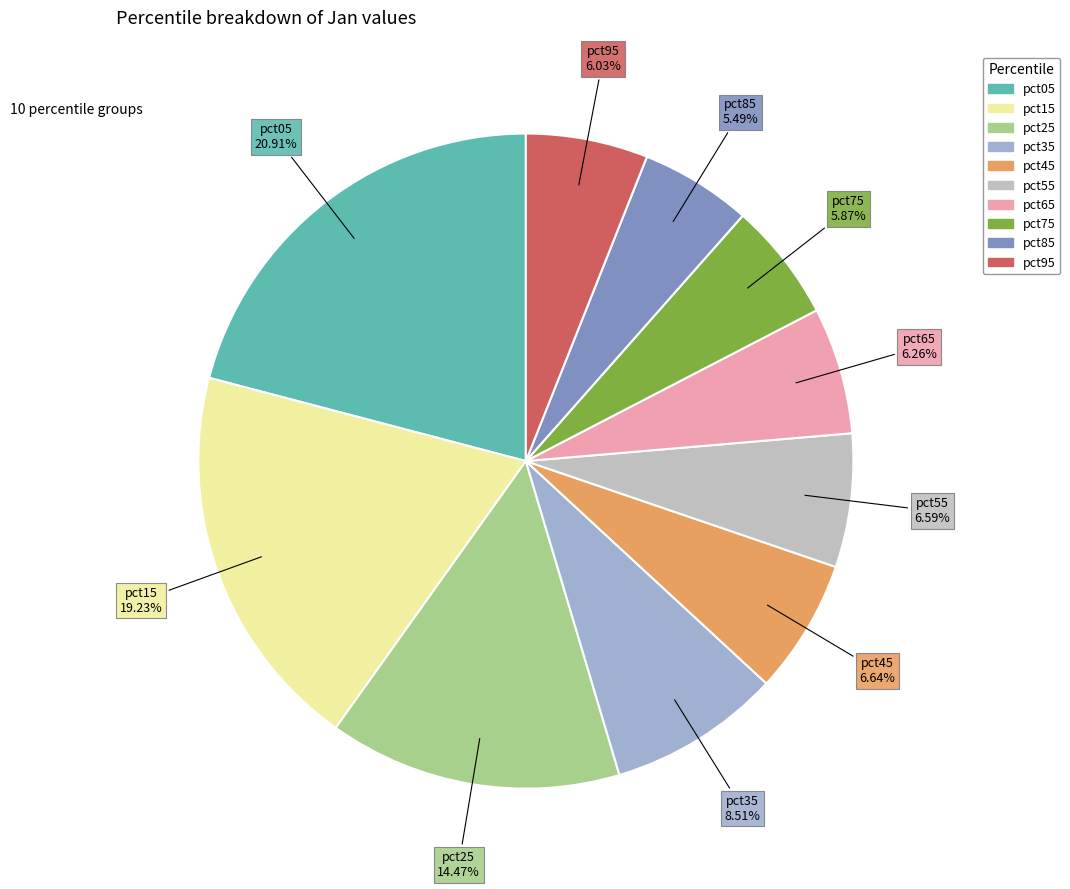

What percentage is NOT represented by pct25?

85.5%